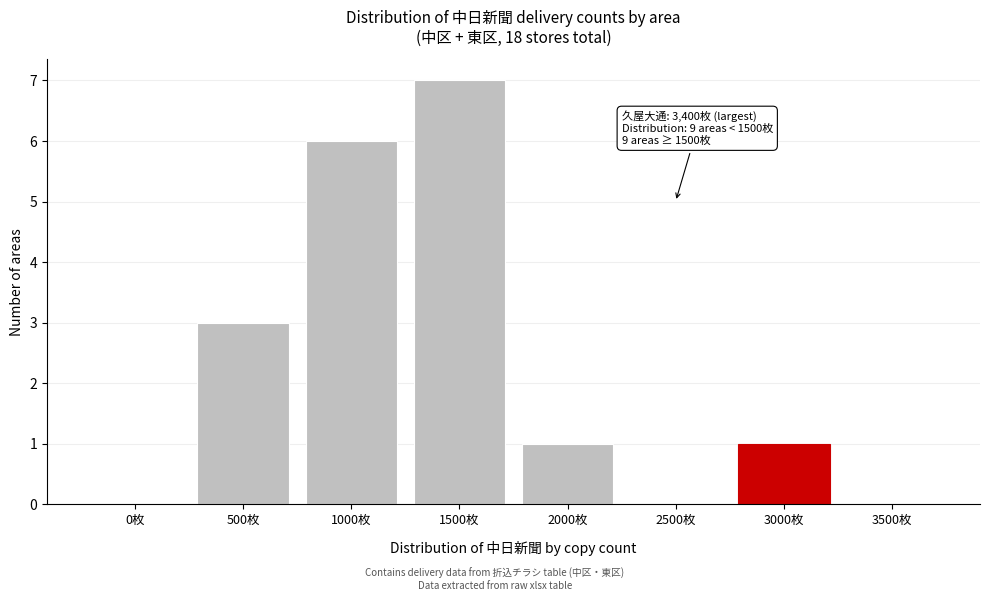

Reading right to left, list all the values displayed in this chart.

3500枚=0	3000枚=1	2500枚=0	2000枚=1	1500枚=7	1000枚=6	500枚=3	0枚=0